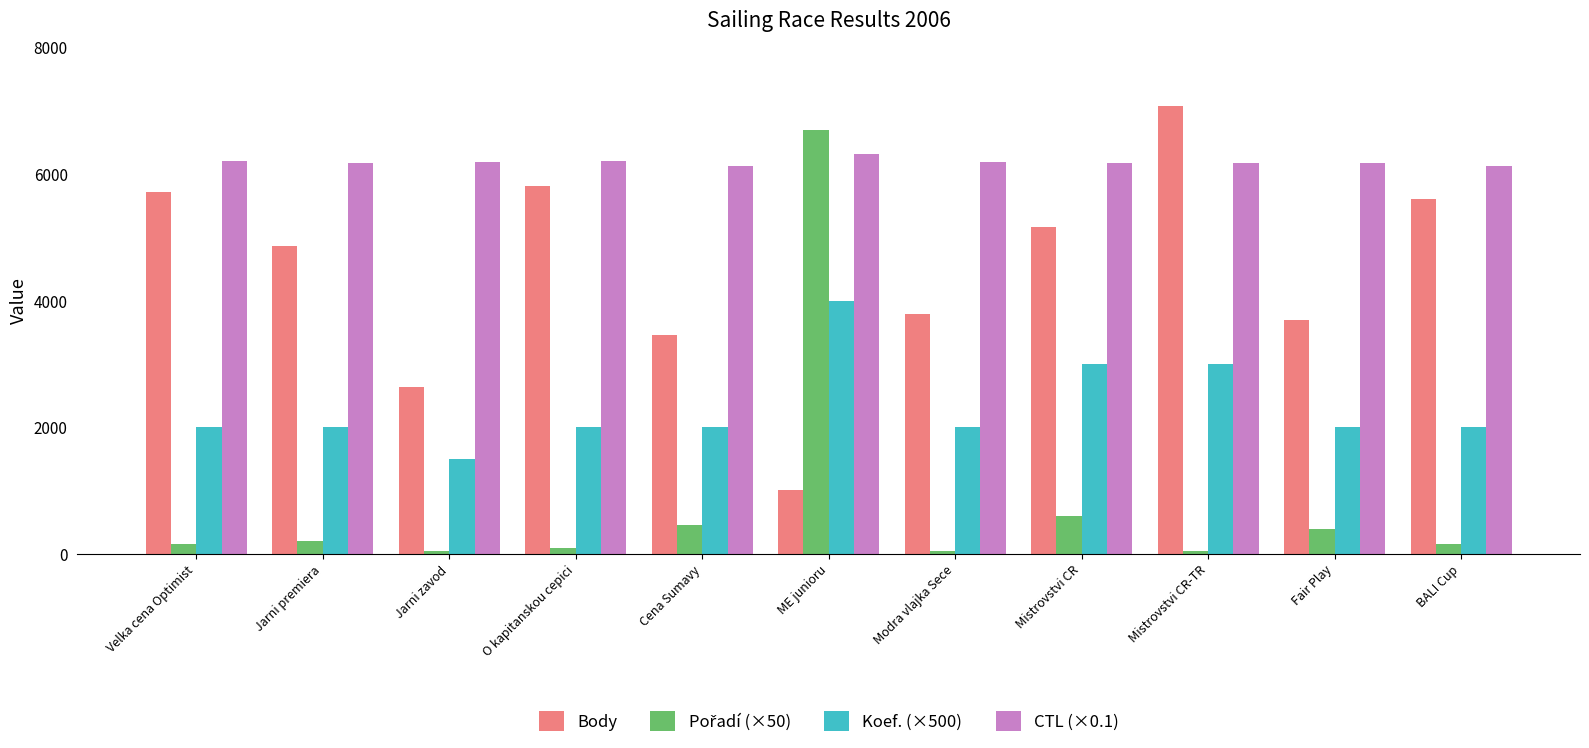

Which category has the highest value across all series?

Mistrovstvi CR-TR